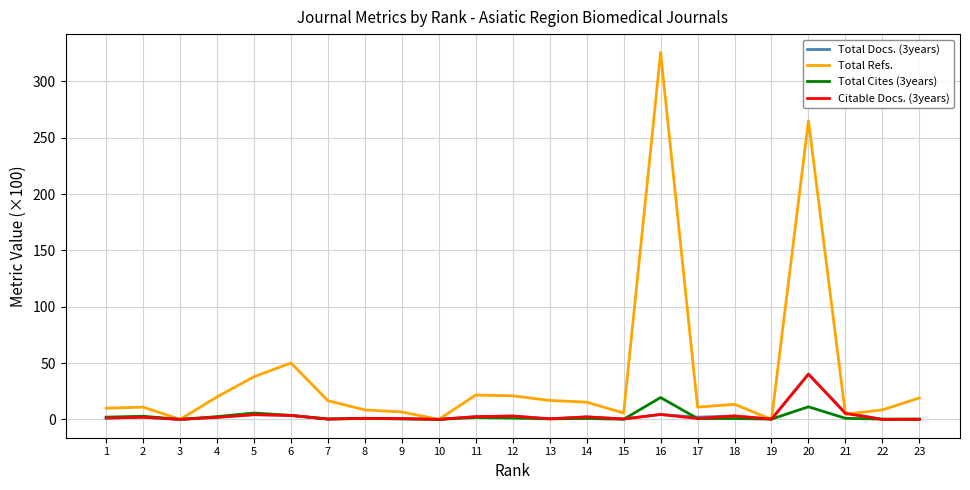

What is the maximum value shown in the chart?

325.7